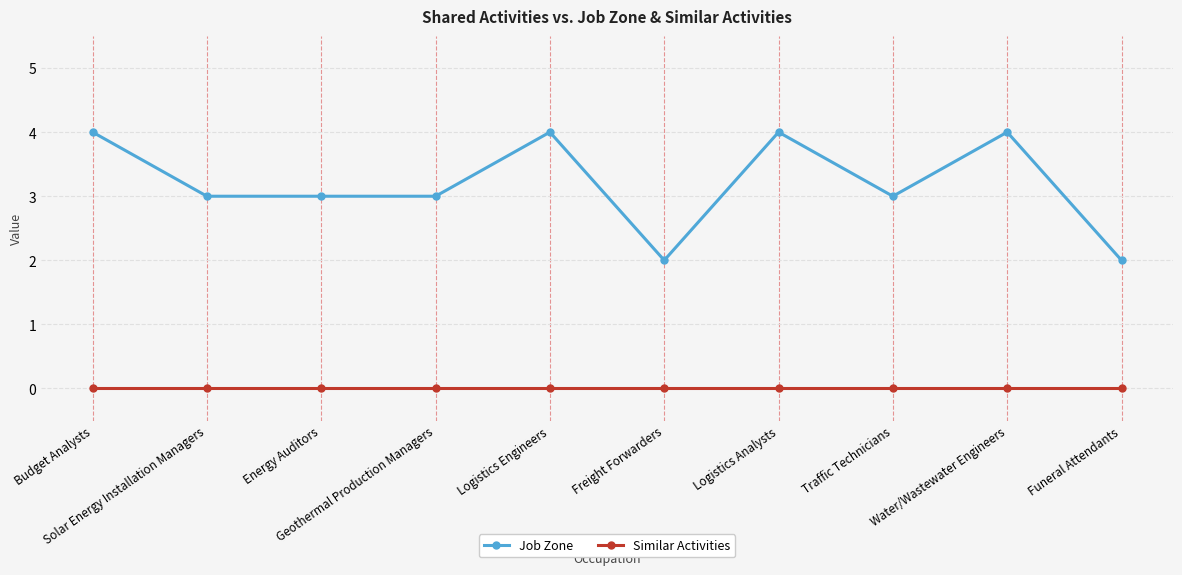

What is the minimum value for Job Zone?

2